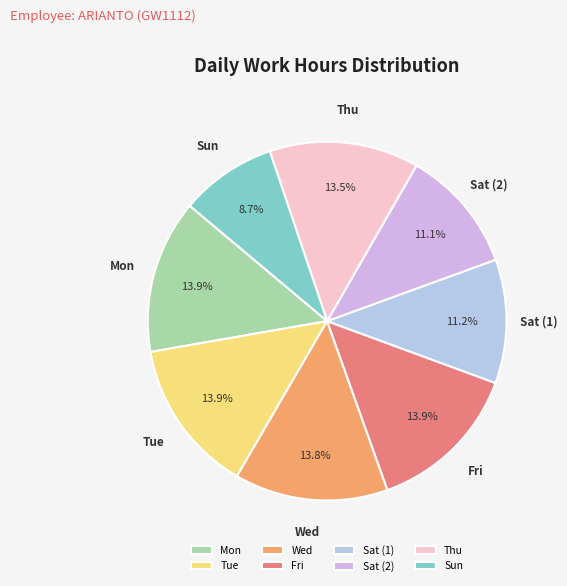

What is the smallest slice in the pie chart?

Sun